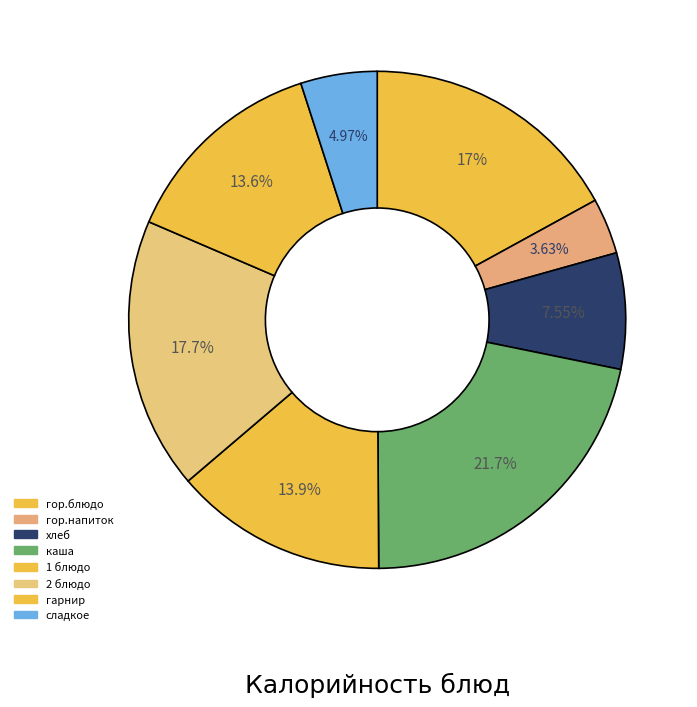

To the nearest percent, what is the combined percentage of сладкое and гор.напиток?

9%